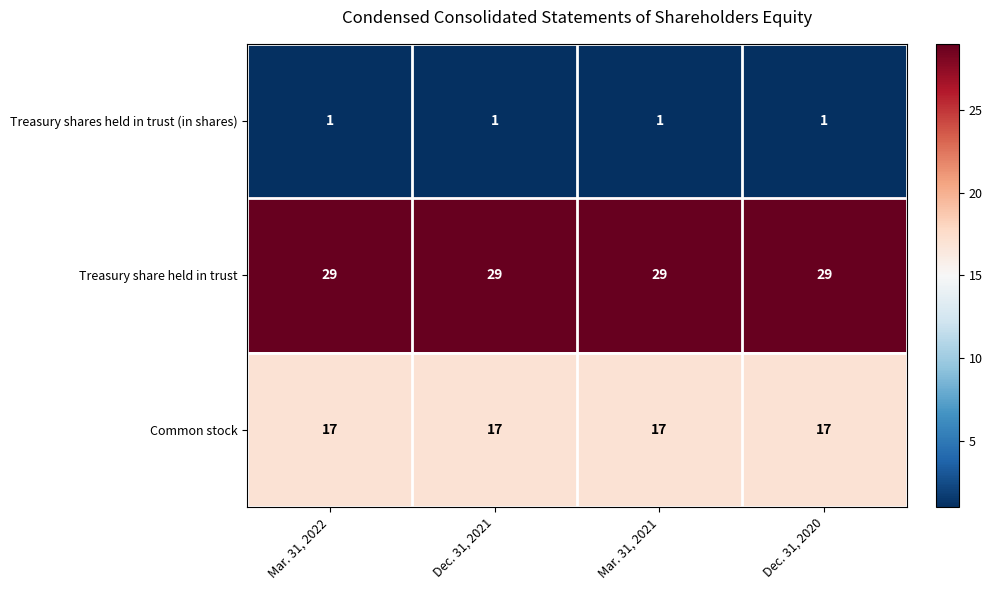

Rank the series at Mar. 31, 2021 from highest to lowest value.

Treasury share held in trust, Common stock, Treasury shares held in trust (in shares)